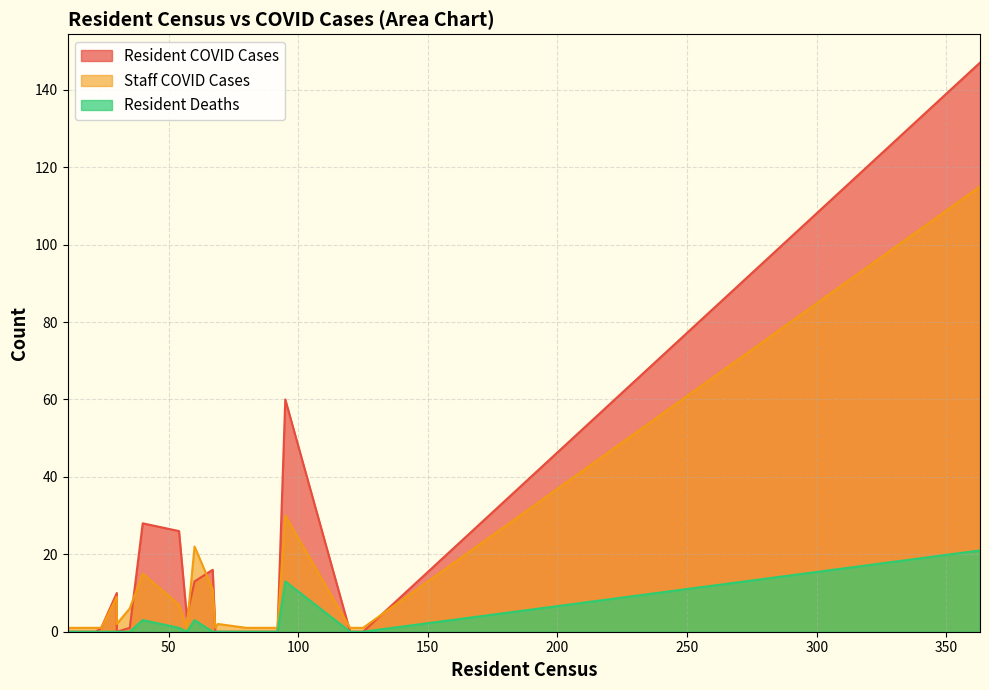

At 54, list the series in order from largest to smallest.

Resident COVID Cases, Staff COVID Cases, Resident Deaths